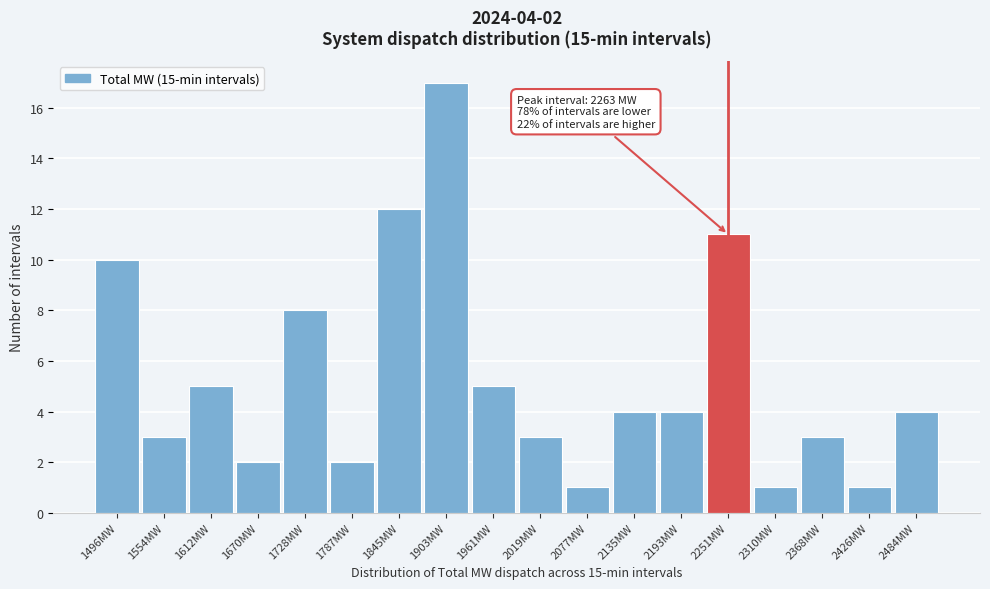

Reading left to right, extract all data points from this chart.

1496MW=10	1554MW=3	1612MW=5	1670MW=2	1728MW=8	1787MW=2	1845MW=12	1903MW=17	1961MW=5	2019MW=3	2077MW=1	2135MW=4	2193MW=4	2251MW=11	2310MW=1	2368MW=3	2426MW=1	2484MW=4